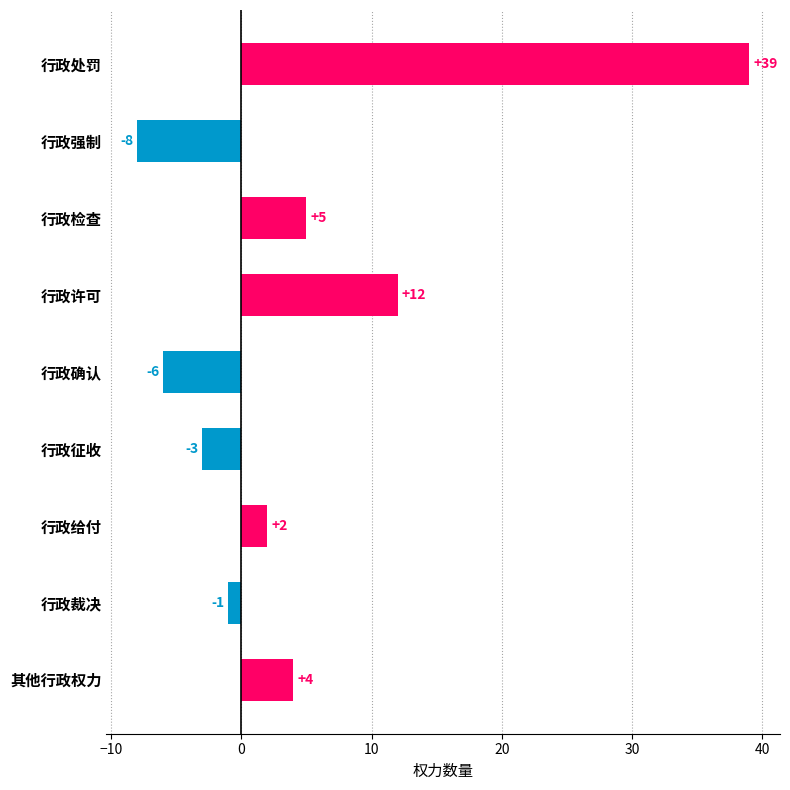

How many bars are there in total?

9